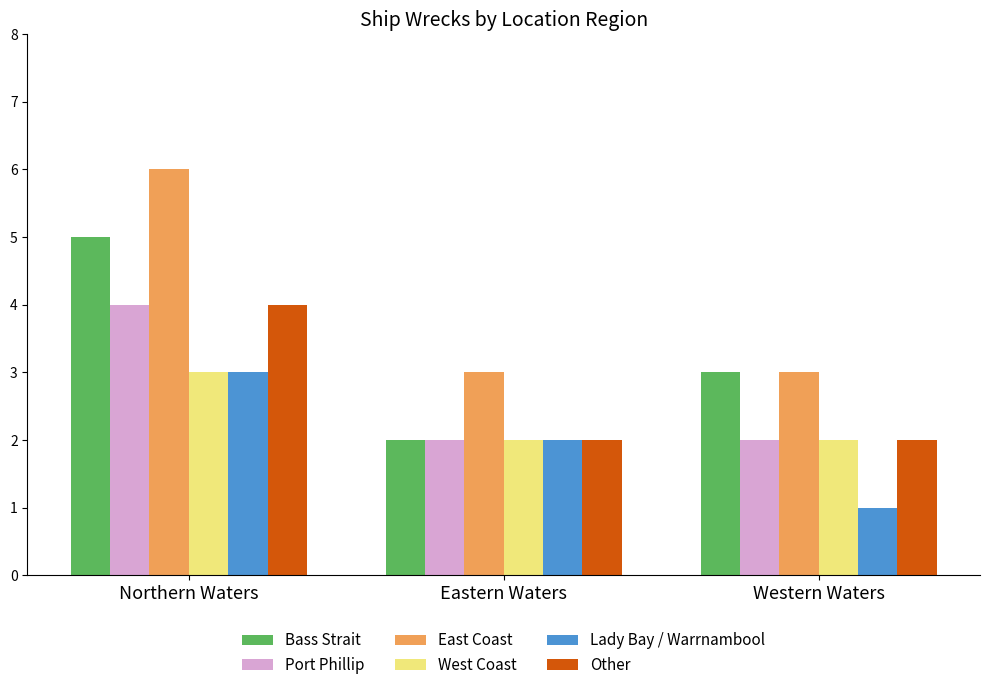

What is the sum of the East Coast values at Northern Waters and Eastern Waters?

9